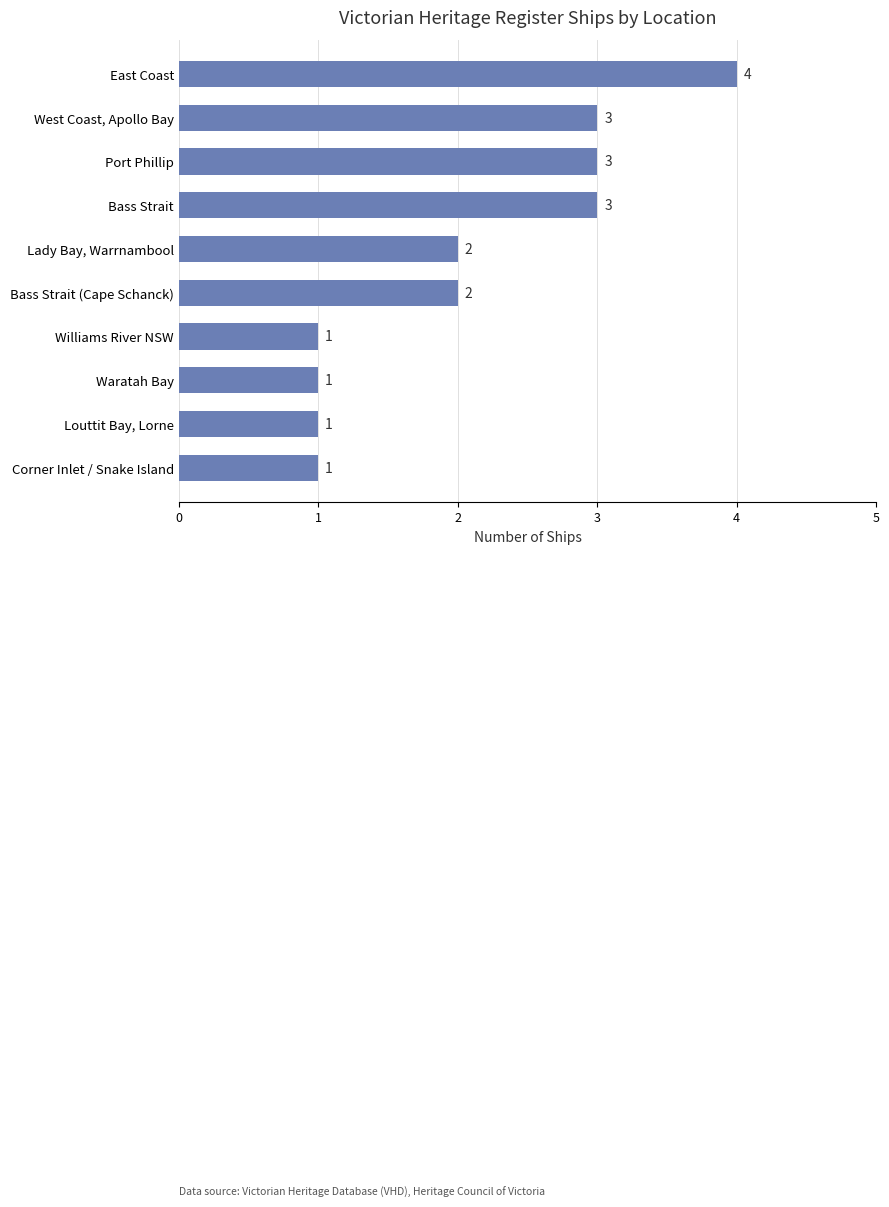

The chart shows a value of 3 at Port Phillip. True or false?

True